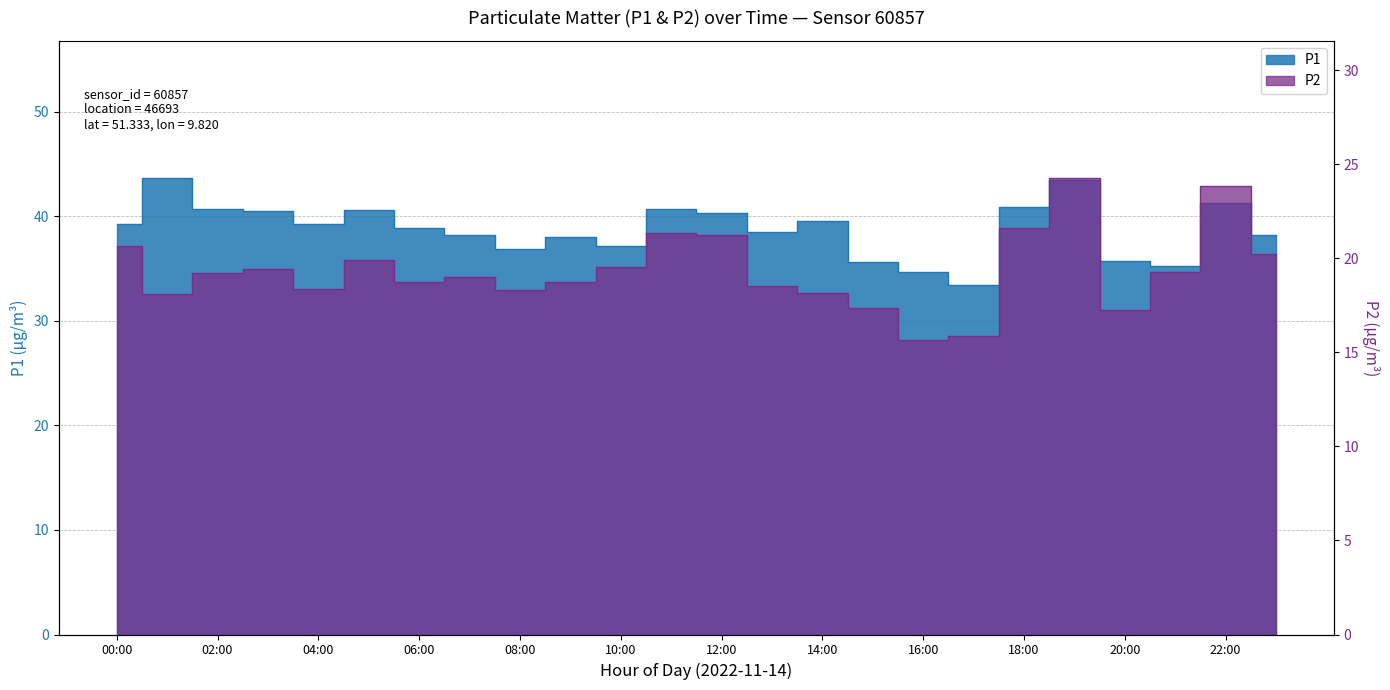

Which has a higher value, 20:00 or 10:00?

10:00